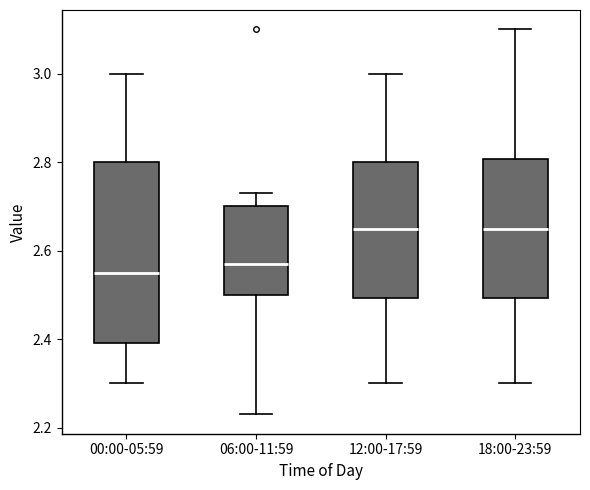

Reading left to right, read every box against the y-axis: the position of its median line, the range the box covers, and the ends of its whiskers. The values are not printed on the chart, so give them approximately, as read against the axis.

00:00-05:59: median 2.56, box 2.40 to 2.80, whiskers 2.30 to 3.00
06:00-11:59: median 2.58, box 2.50 to 2.70, whiskers 2.24 to 2.74
12:00-17:59: median 2.66, box 2.50 to 2.80, whiskers 2.30 to 3.00
18:00-23:59: median 2.66, box 2.50 to 2.80, whiskers 2.30 to 3.10